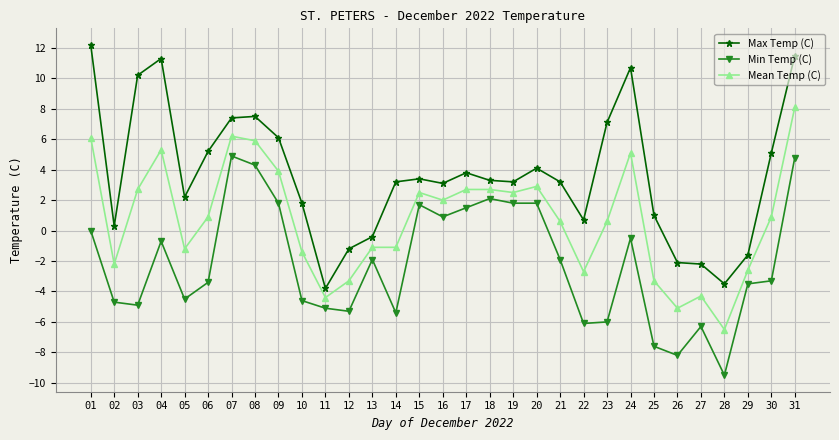

What is the sum of the Min Temp (C) values at 08 and 06?

0.9